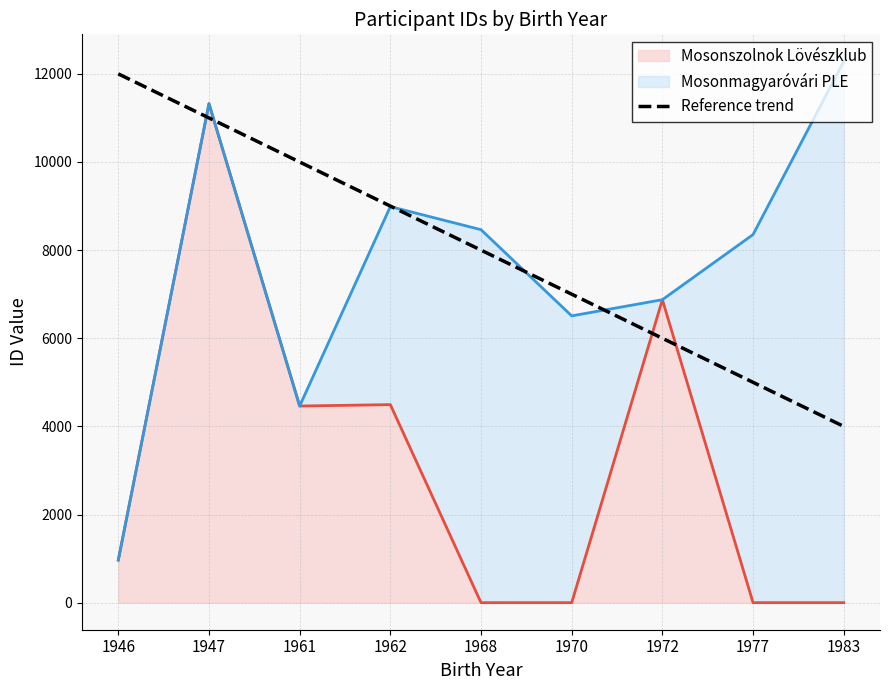

Read the value at 1962, to the nearest 100.

9000